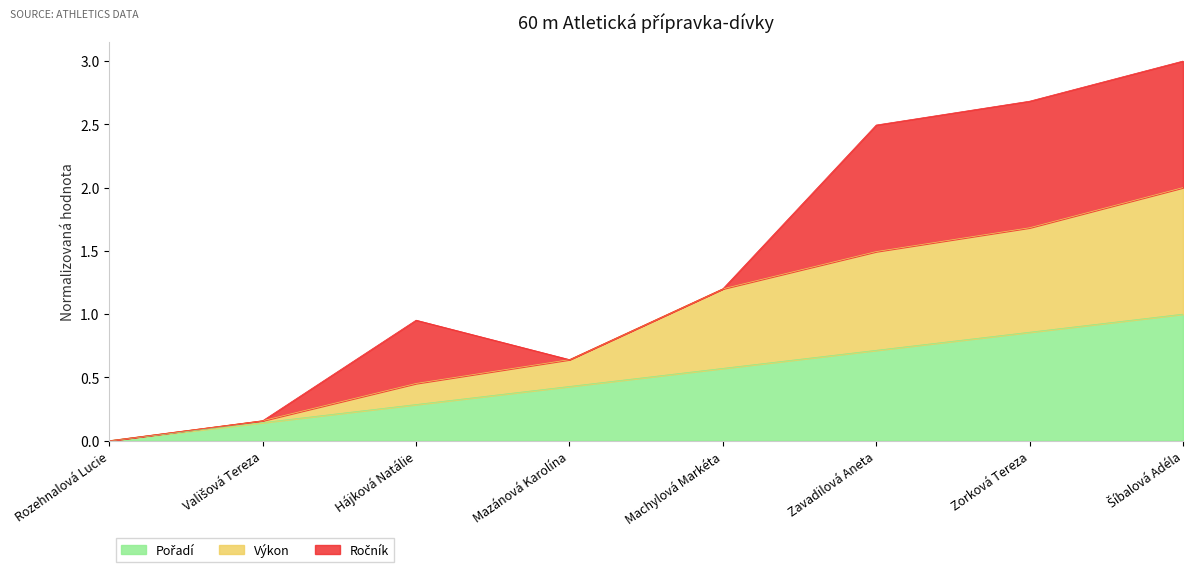

How many data points in Výkon are above 1?

4